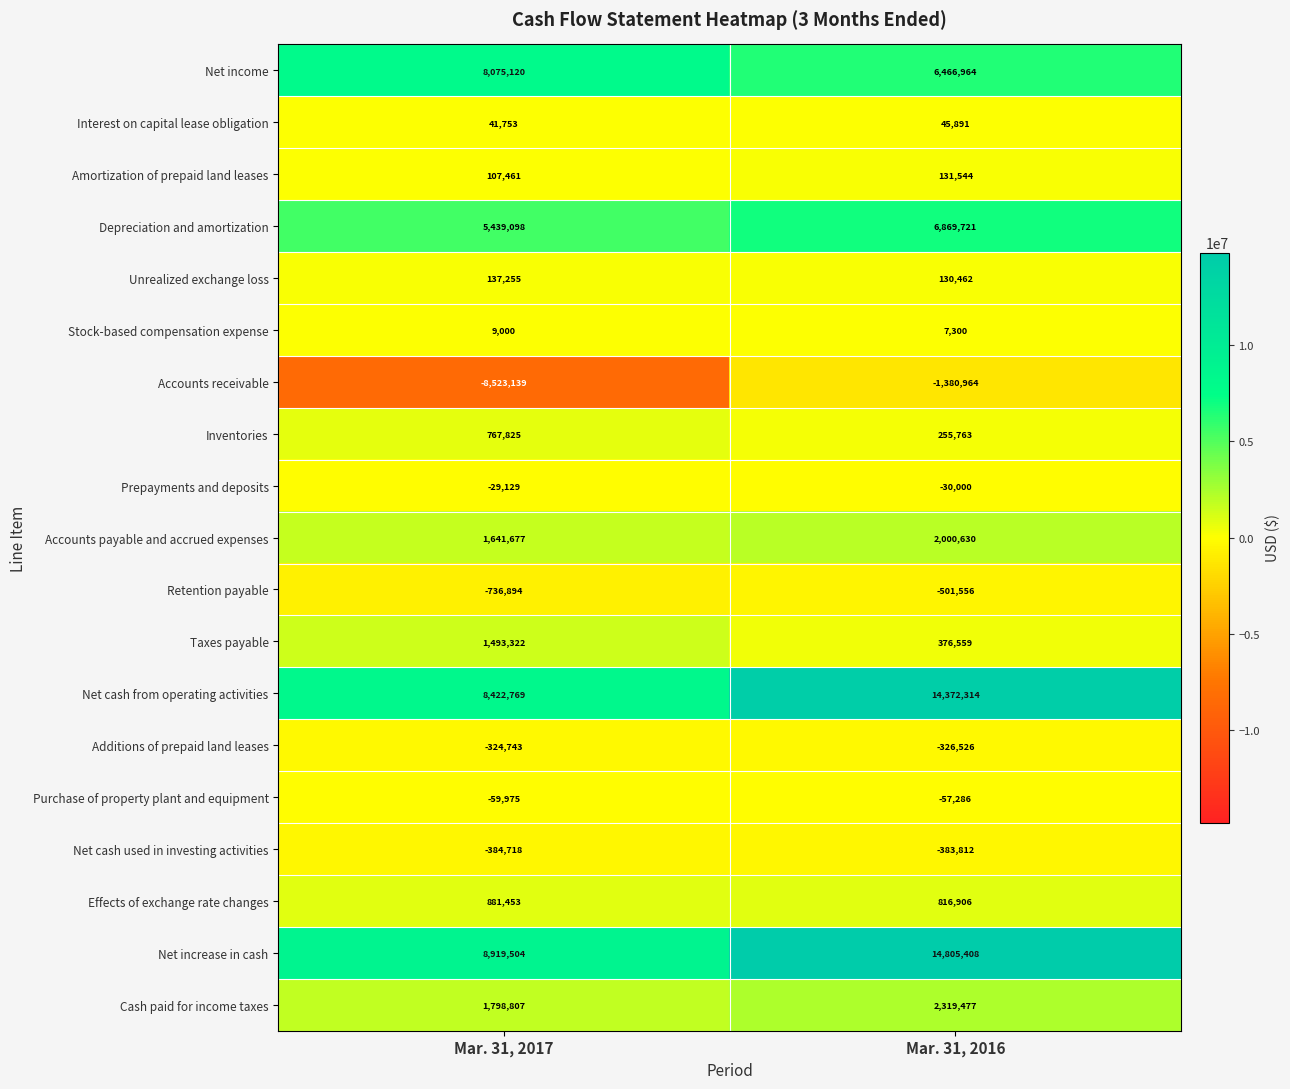

Which series has the largest range (max minus min)?

Accounts receivable